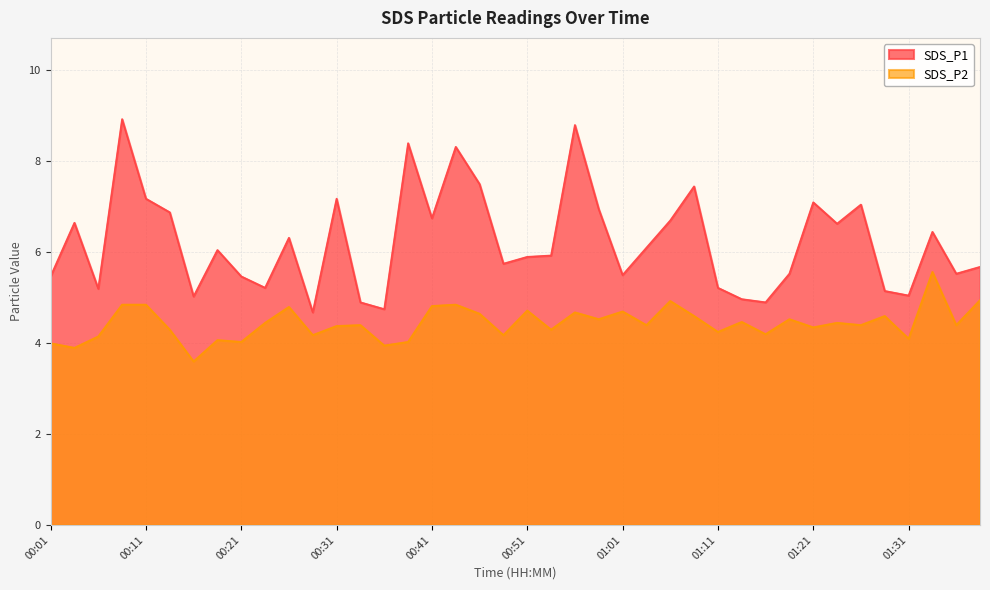

Where is SDS_P1 nearest to the value 6?

00:18